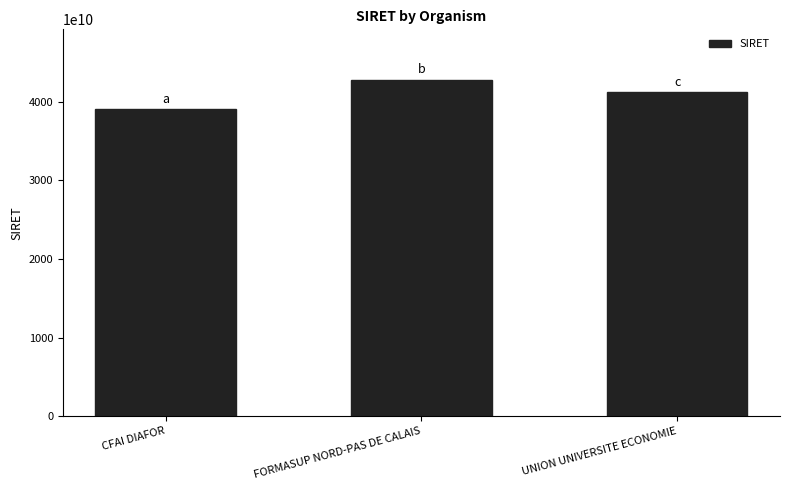

What is the label of the 2nd bar from the left?

FORMASUP NORD-PAS DE CALAIS